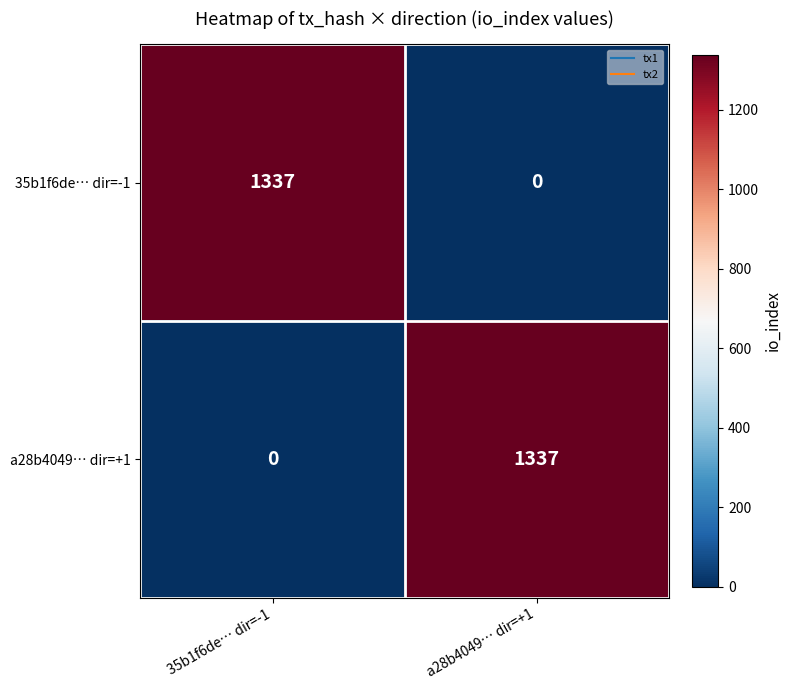

What is the difference between the 35b1f6de… dir=-1 values at 35b1f6de… dir=-1 and a28b4049… dir=+1?

1337